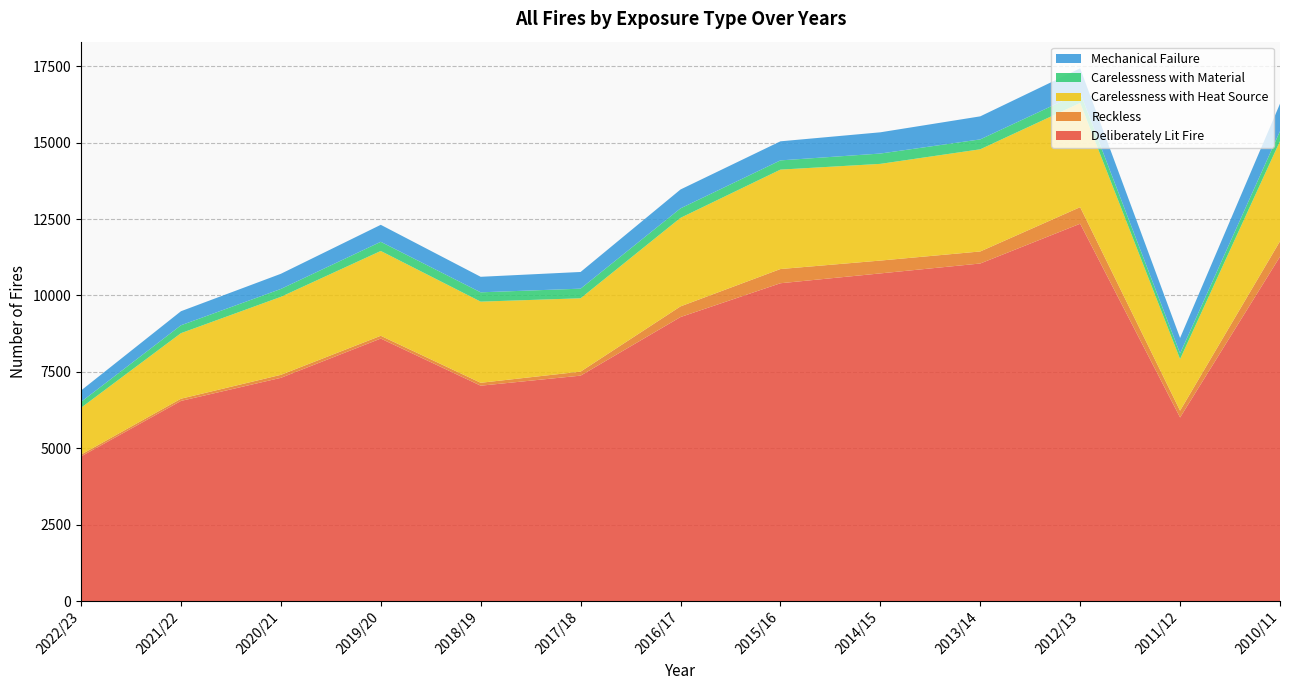

What is the minimum value for Deliberately Lit Fire?

4731